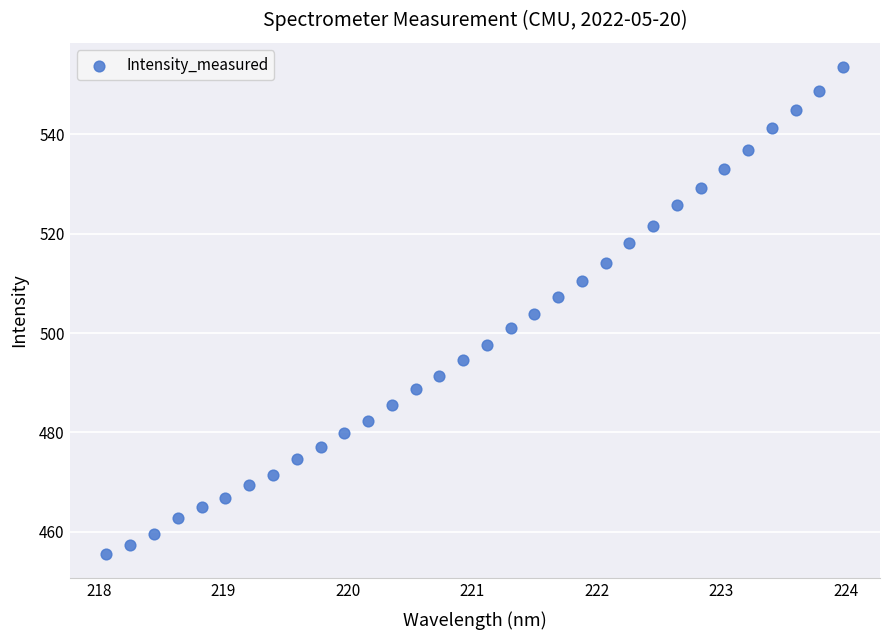

What is the range of Y values (max minus min)?

98.0